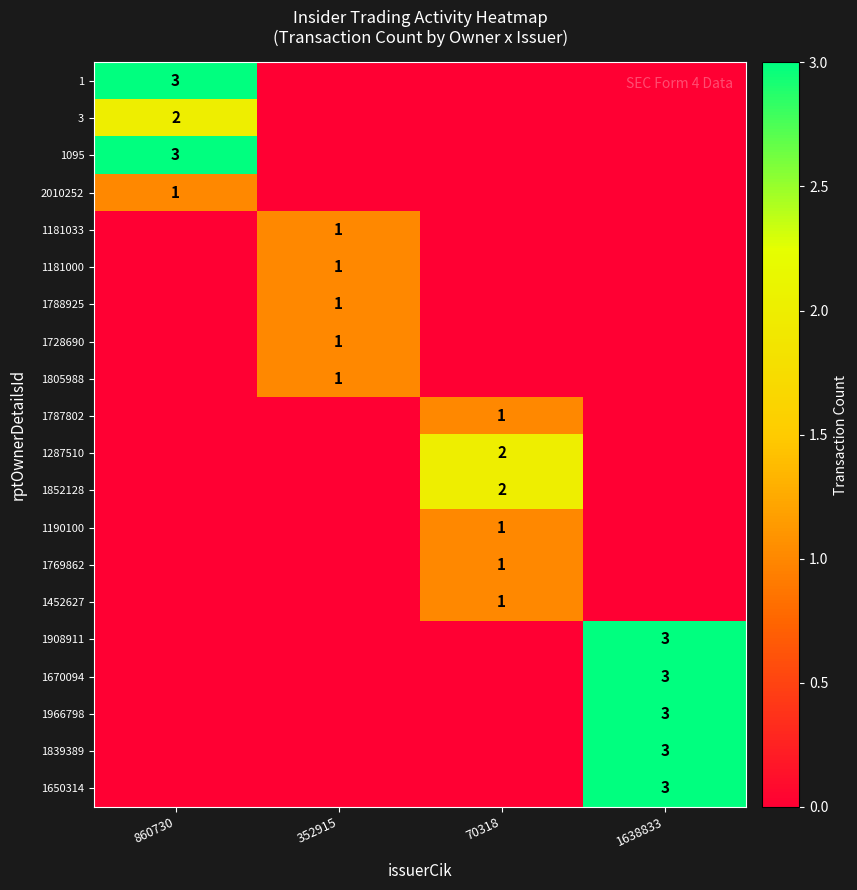

The value of 3 at 860730 is 0. True or false?

False